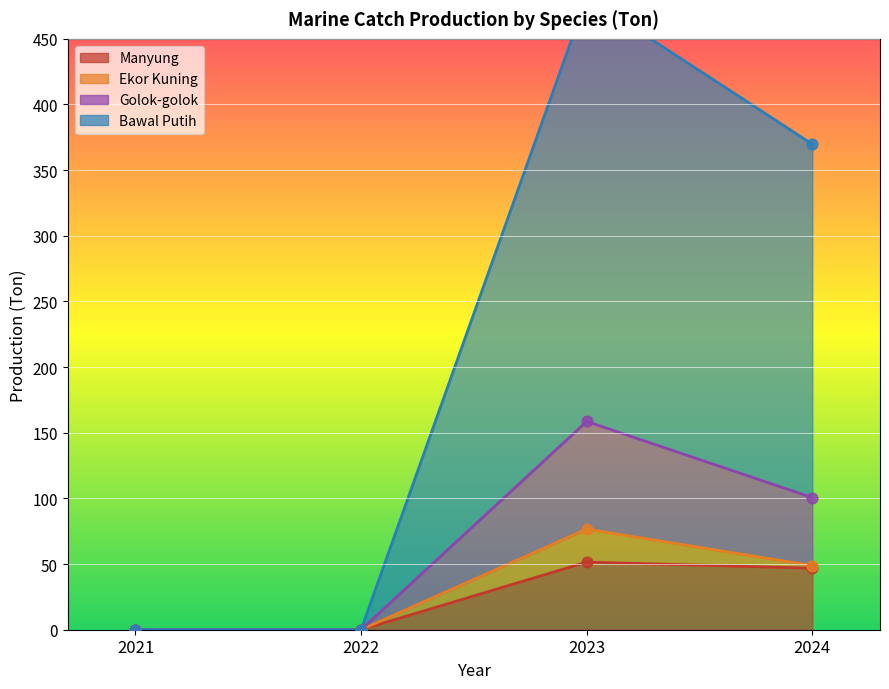

Which series has the widest spread of Y values?

Bawal Putih